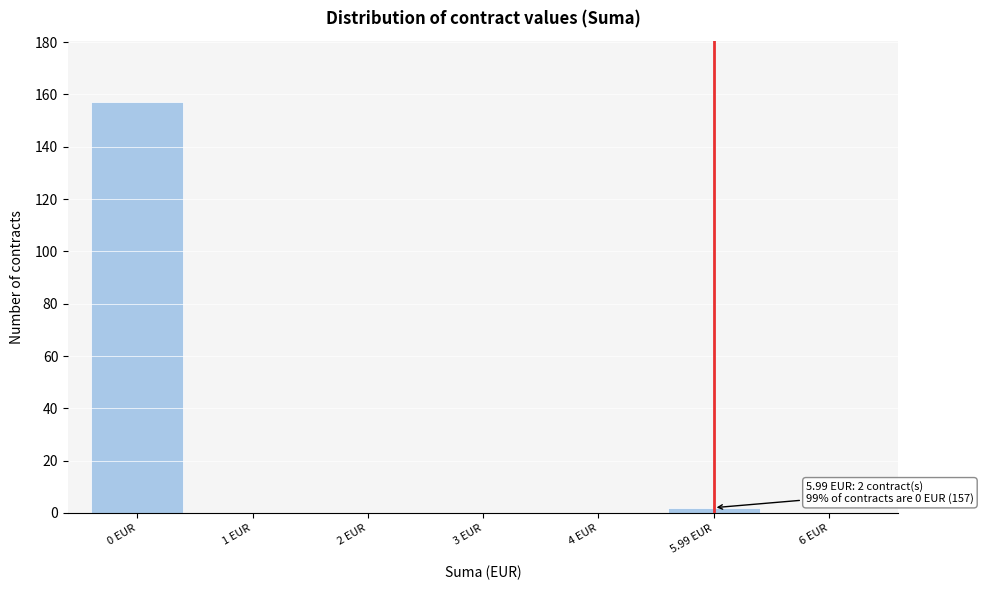

Reading right to left, extract all data points from this chart.

6 EUR=0	5.99 EUR=2	4 EUR=0	3 EUR=0	2 EUR=0	1 EUR=0	0 EUR=157